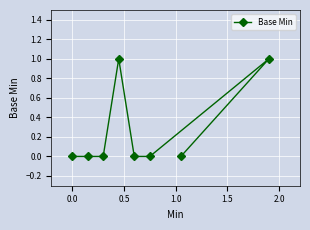

What is the value of the 4th point from the left?

1